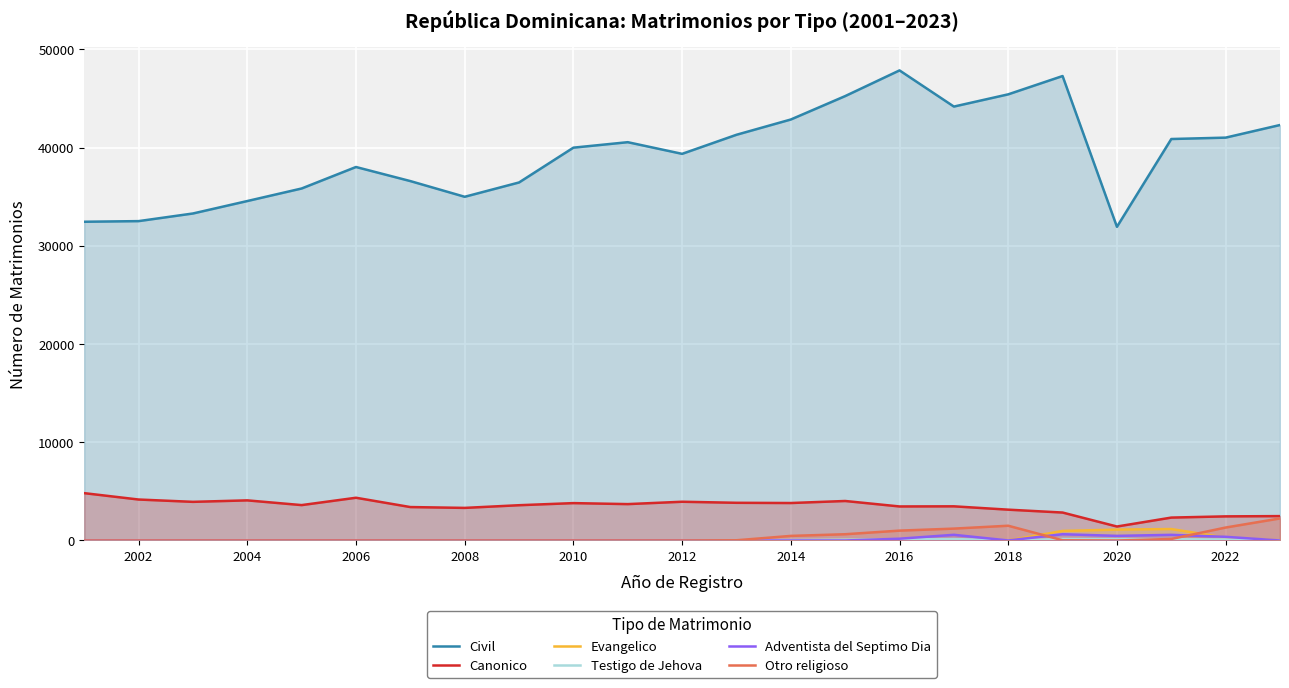

After their last crossing, which series has the higher values: Adventista del Septimo Dia or Evangelico?

Adventista del Septimo Dia